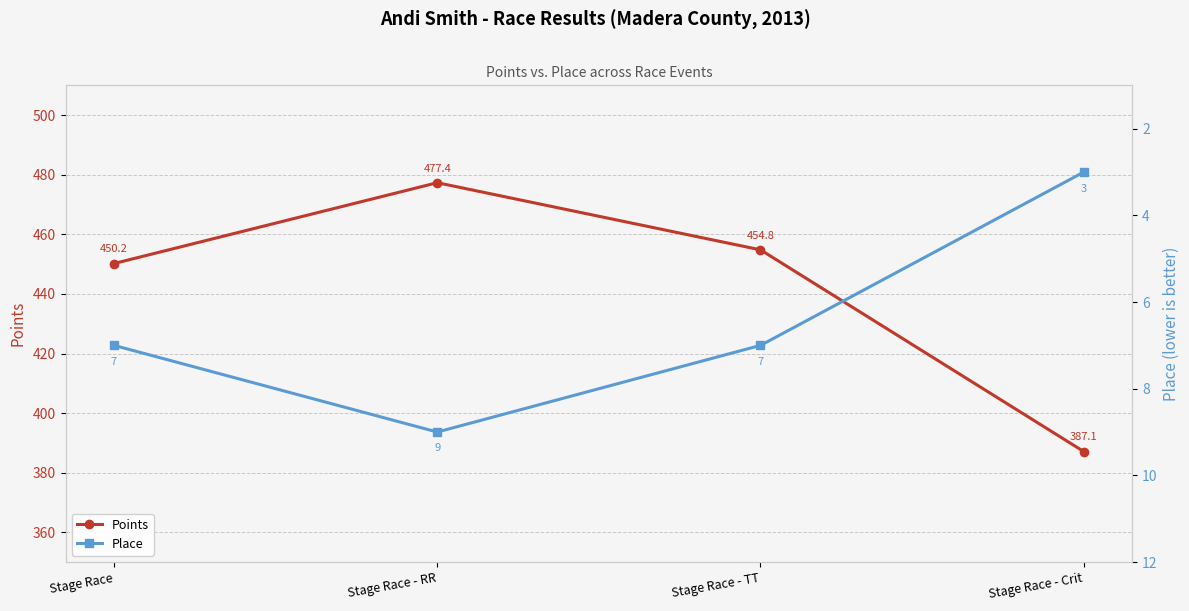

At which label does Points first exceed 454?

Stage Race - RR